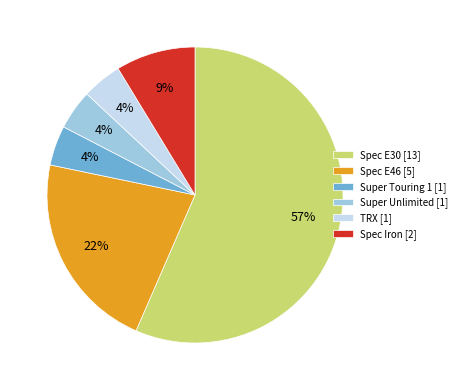

To the nearest percent, what is the average slice percentage?

17%